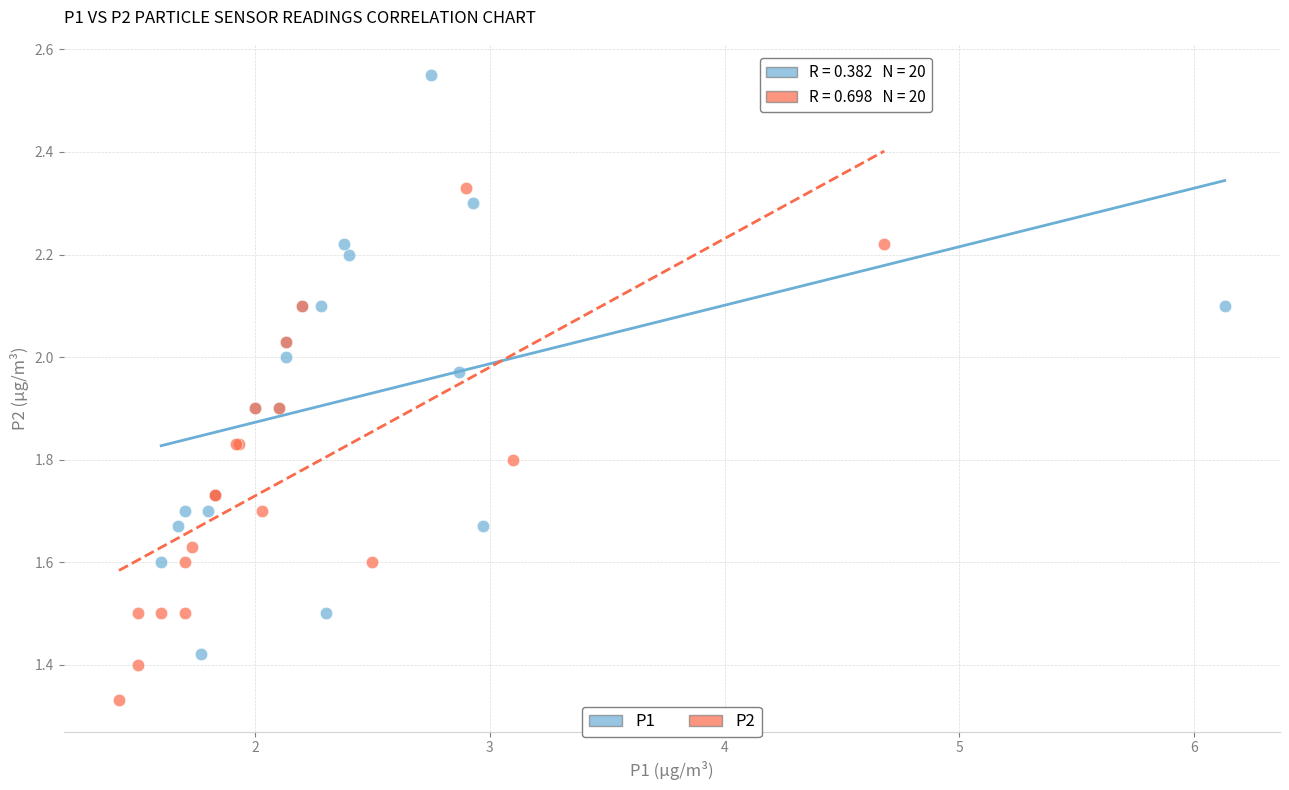

Which series contains the highest Y value?

P1